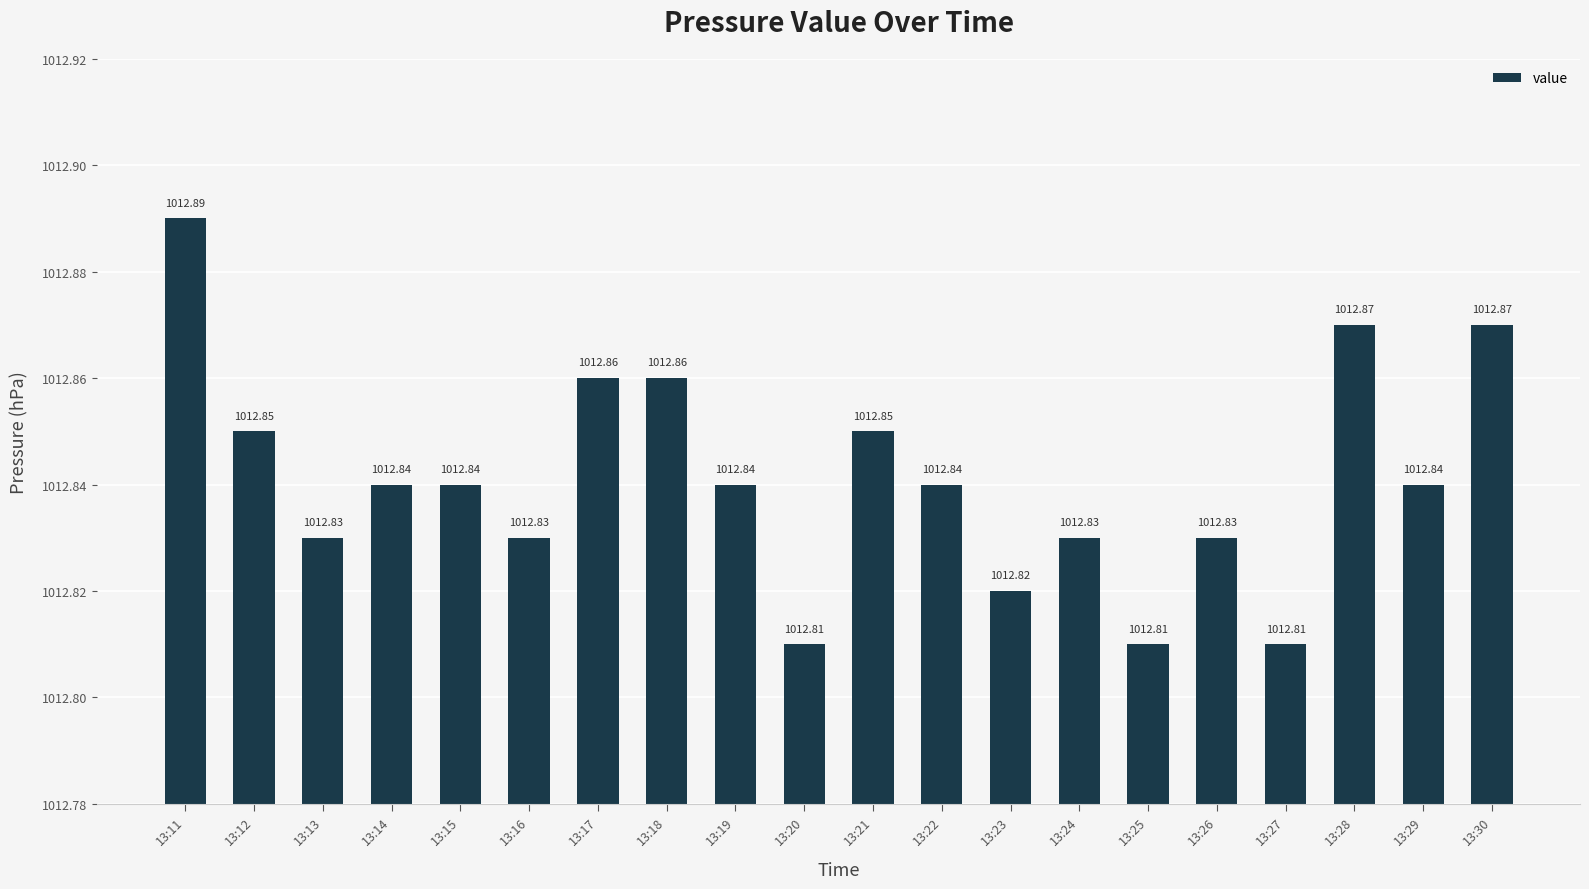

Does the chart contain stacked bars?

No